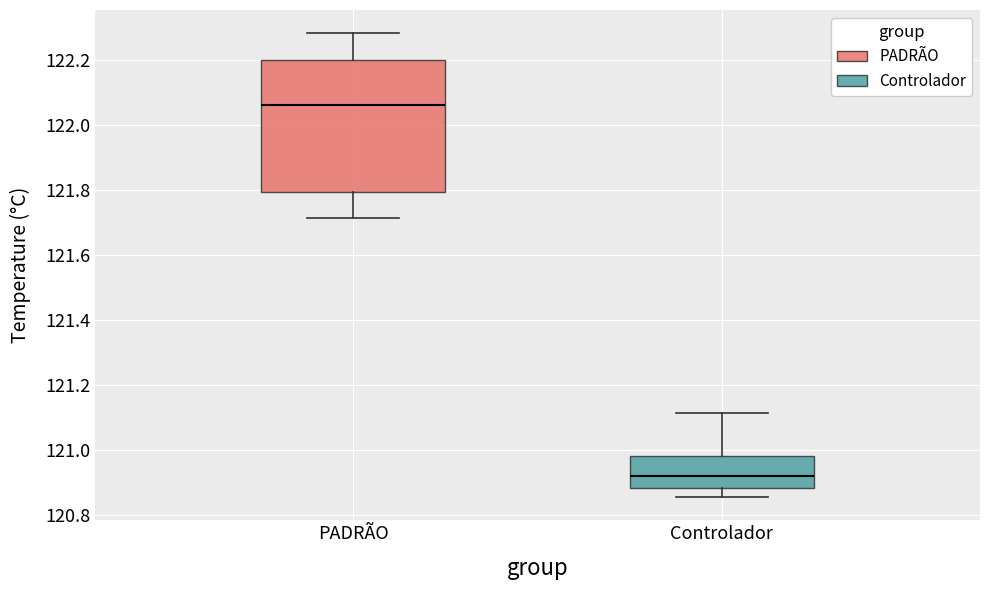

Reading left to right, read every box against the y-axis: the position of its median line, the range the box covers, and the ends of its whiskers. The values are not printed on the chart, so give them approximately, as read against the axis.

PADRÃO: median 122.06, box 121.80 to 122.20, whiskers 121.72 to 122.28
Controlador: median 120.92, box 120.88 to 120.98, whiskers 120.86 to 121.12